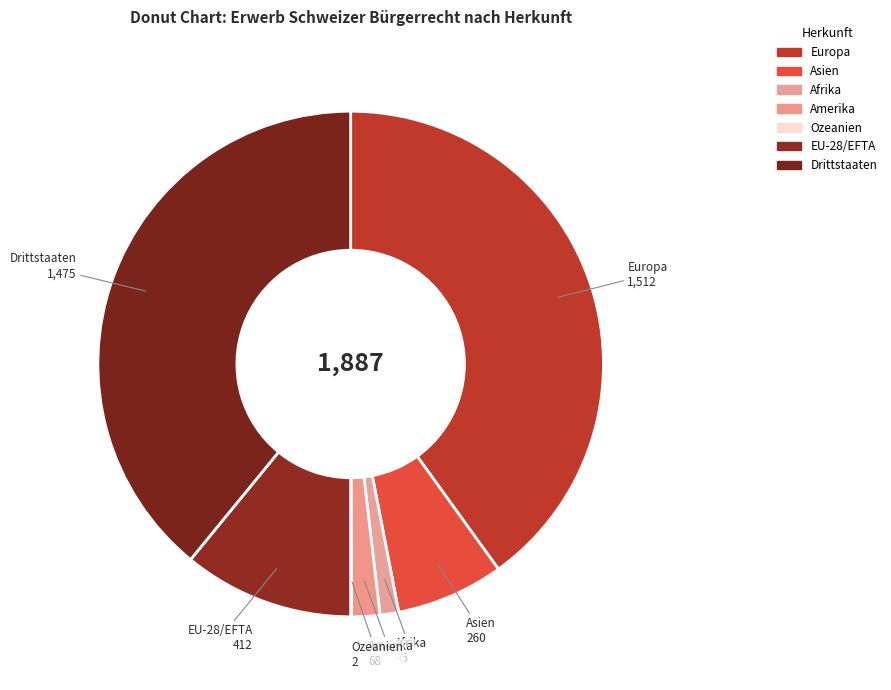

Is it true that EU-28/EFTA is 11% of the pie?

True